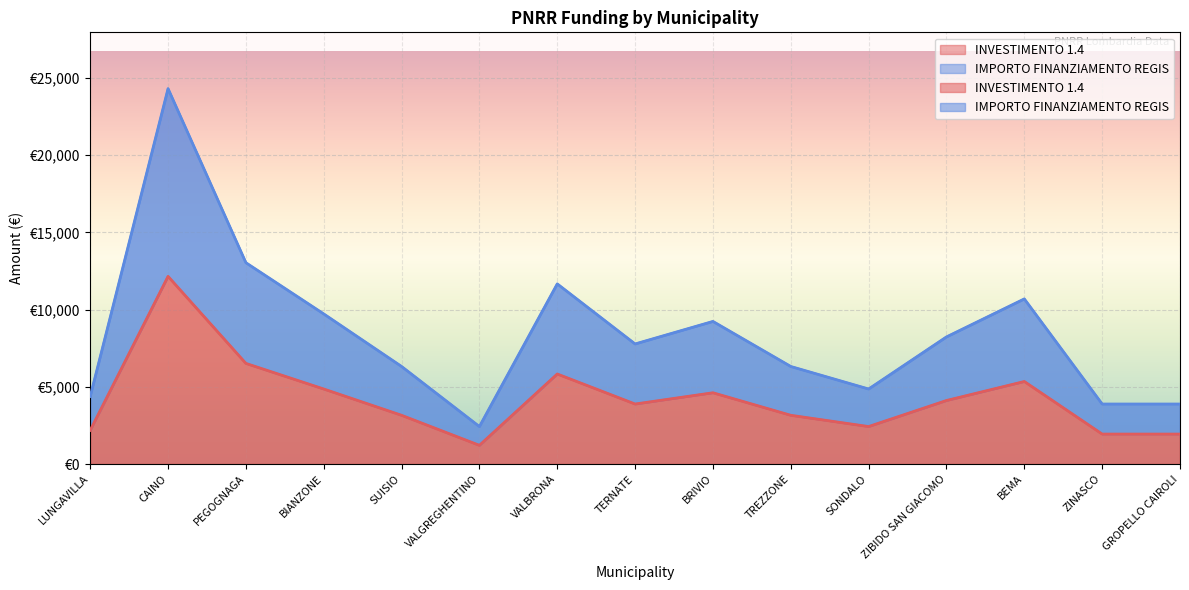

How many interior local valleys does the IMPORTO FINANZIAMENTO REGIS series have?

3